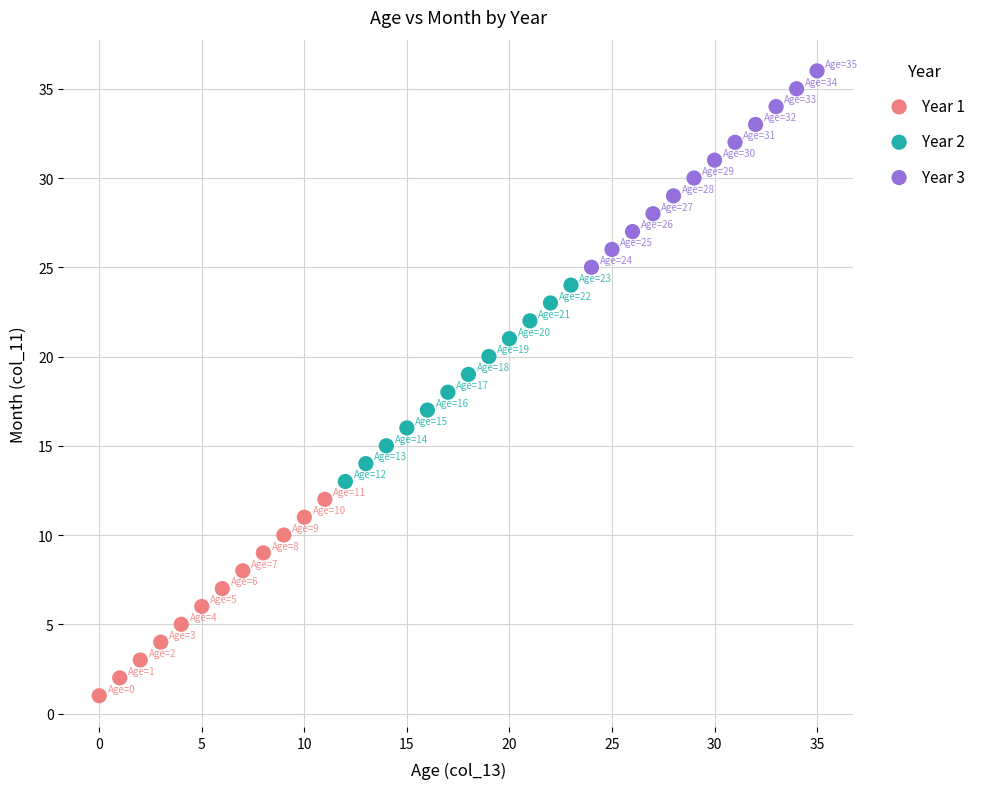

Which series contains the highest Y value?

Year 3